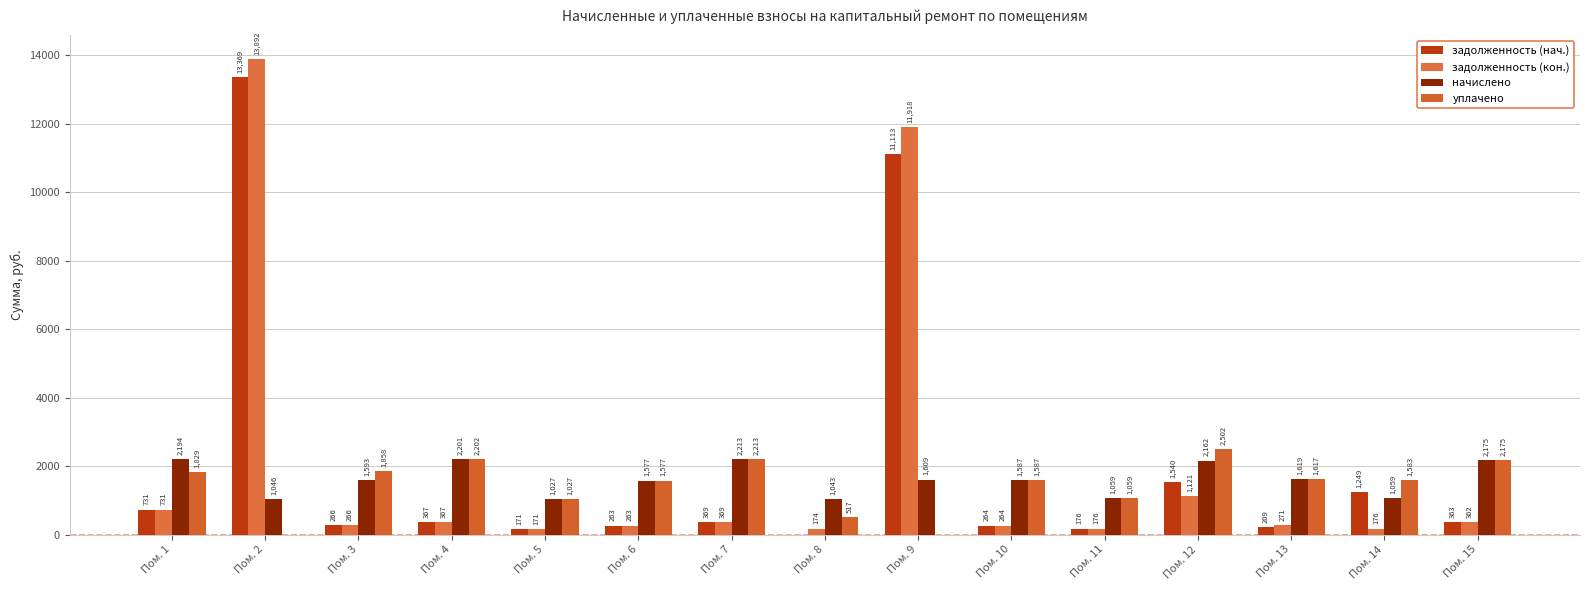

Count the number of categories in the chart.

15